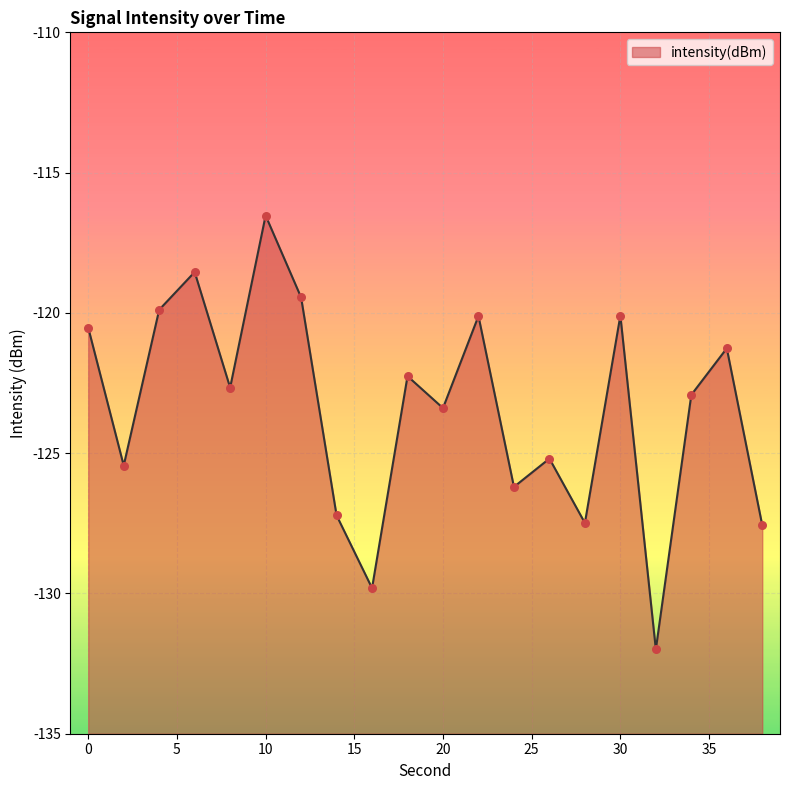

What is the change in value from 14 to 30?

+7.1